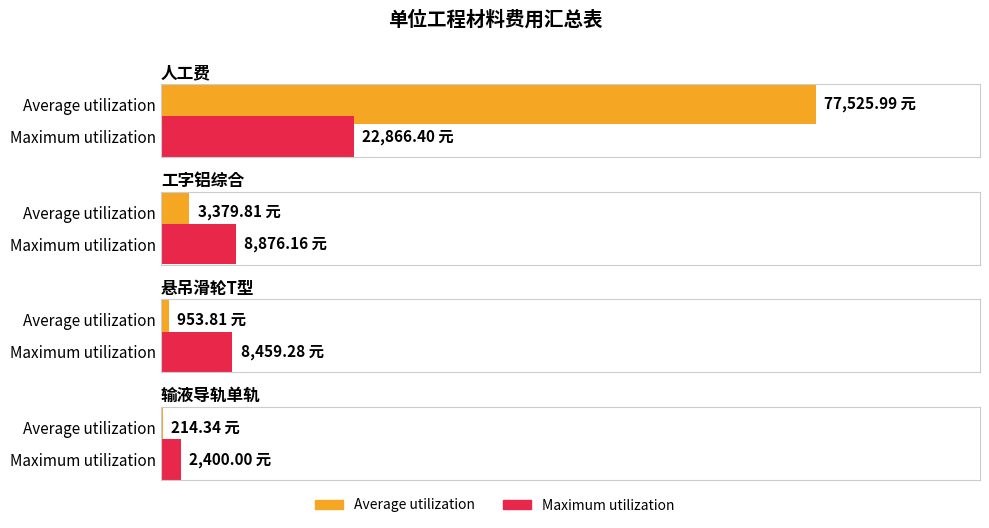

What is the greatest value displayed?

77526.0